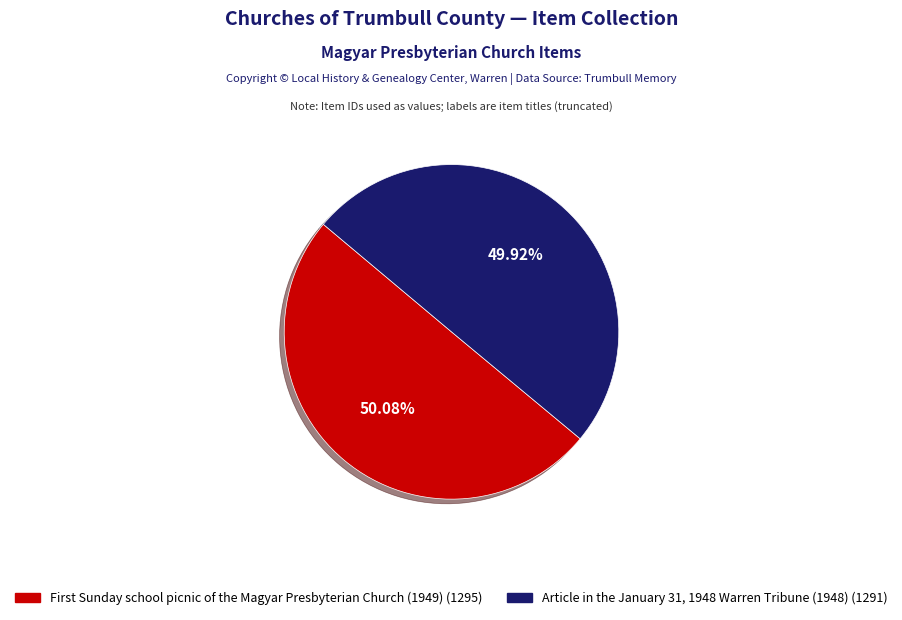

Is there any slice that represents more than half of the pie?

Yes